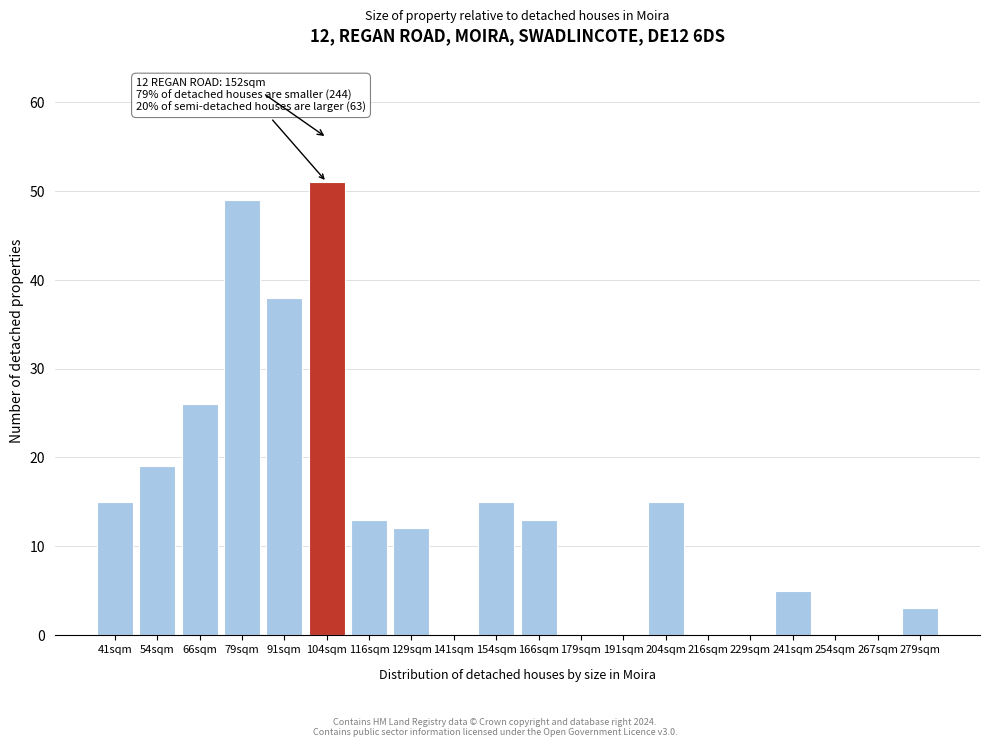

Reading left to right, transcribe all the data shown in this chart.

41sqm=15	54sqm=19	66sqm=26	79sqm=49	91sqm=38	104sqm=51	116sqm=13	129sqm=12	141sqm=0	154sqm=15	166sqm=13	179sqm=0	191sqm=0	204sqm=15	216sqm=0	229sqm=0	241sqm=5	254sqm=0	267sqm=0	279sqm=3